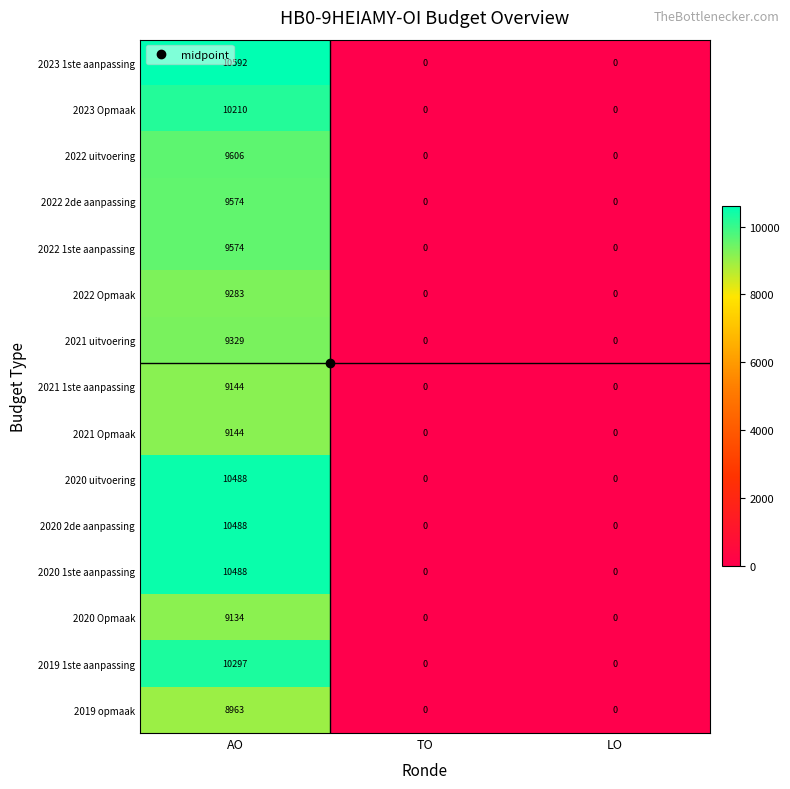

At which category is the sum across all series the highest?

AO